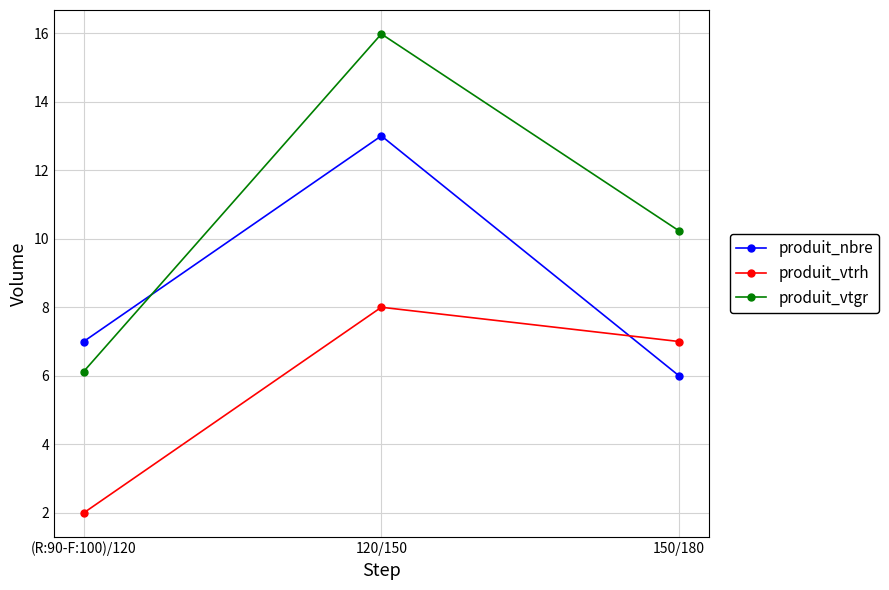

How many lines are shown in the chart?

3